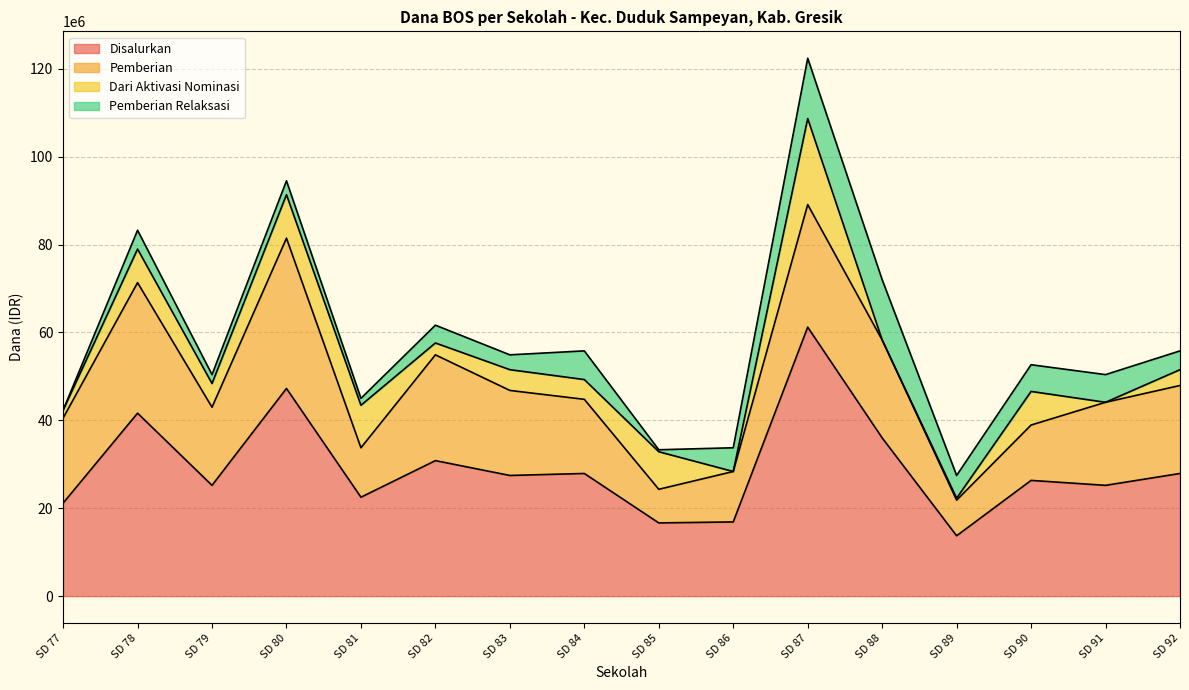

At which category is the sum across all series the highest?

SD 87